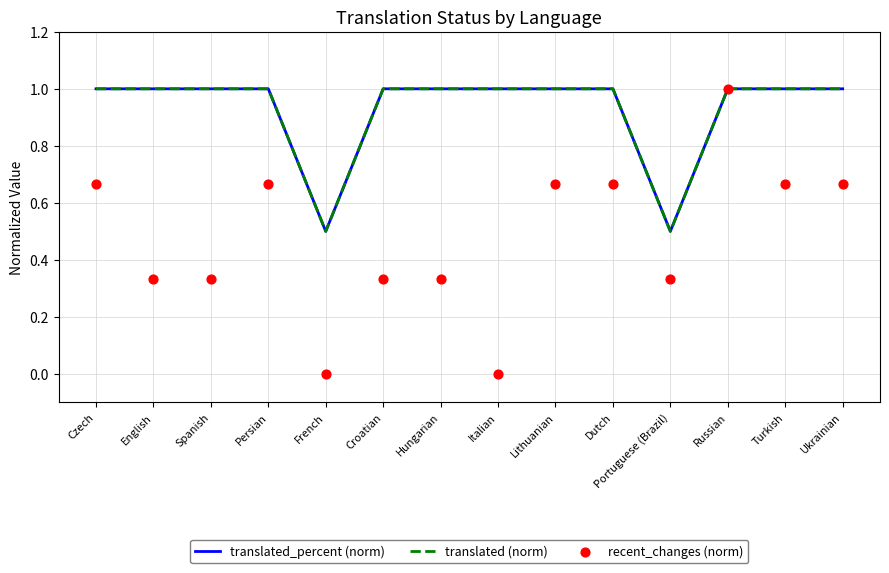

Is the value of translated (norm) at Portuguese (Brazil) greater than the value of translated_percent (norm) at Hungarian?

No